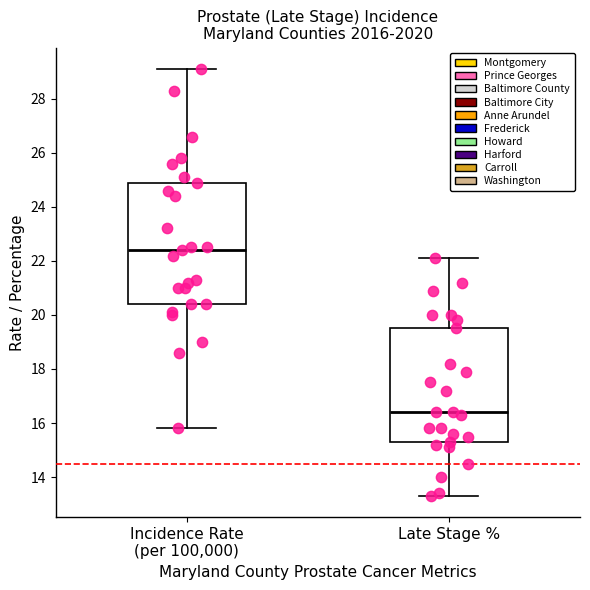

Where is the upper edge of the box for Late Stage % on the y-axis? The values are not printed on the chart, so give them approximately, as read against the axis.

19.6